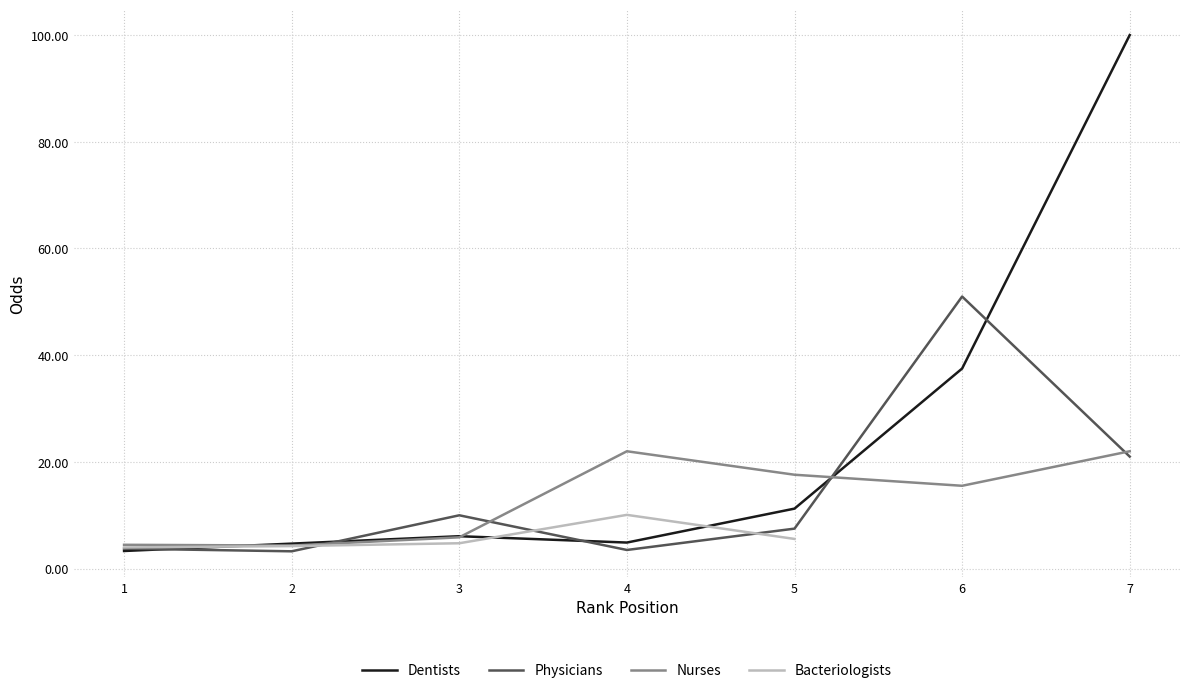

The Nurses series shows 25.3 at 6. True or false?

False